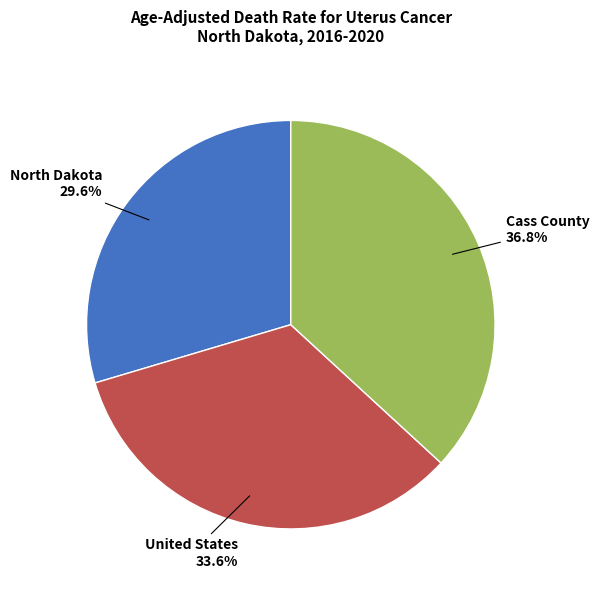

Is there any slice that represents more than half of the pie?

No